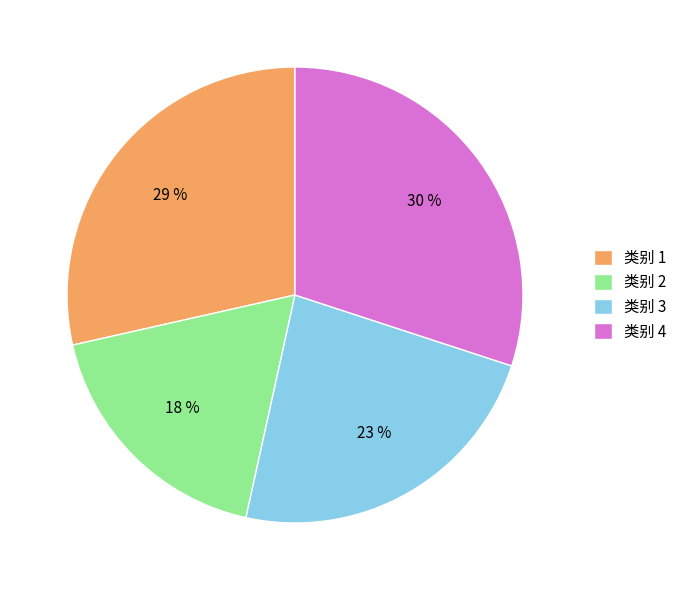

Combined, do 类别 1 and 类别 4 account for over 50%?

Yes